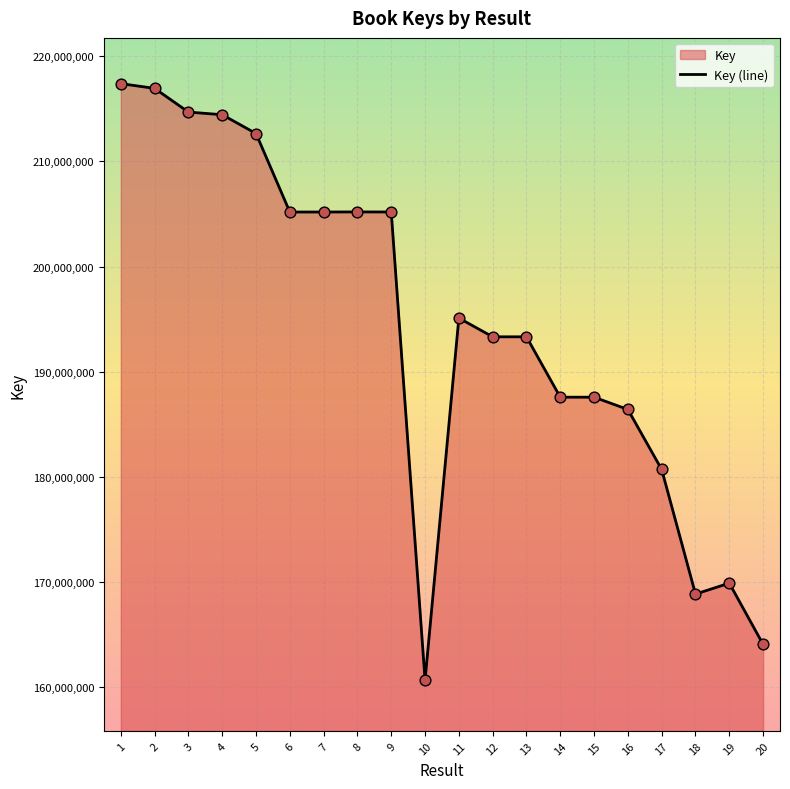

What is the change in value from 11 to 15?

-7525282